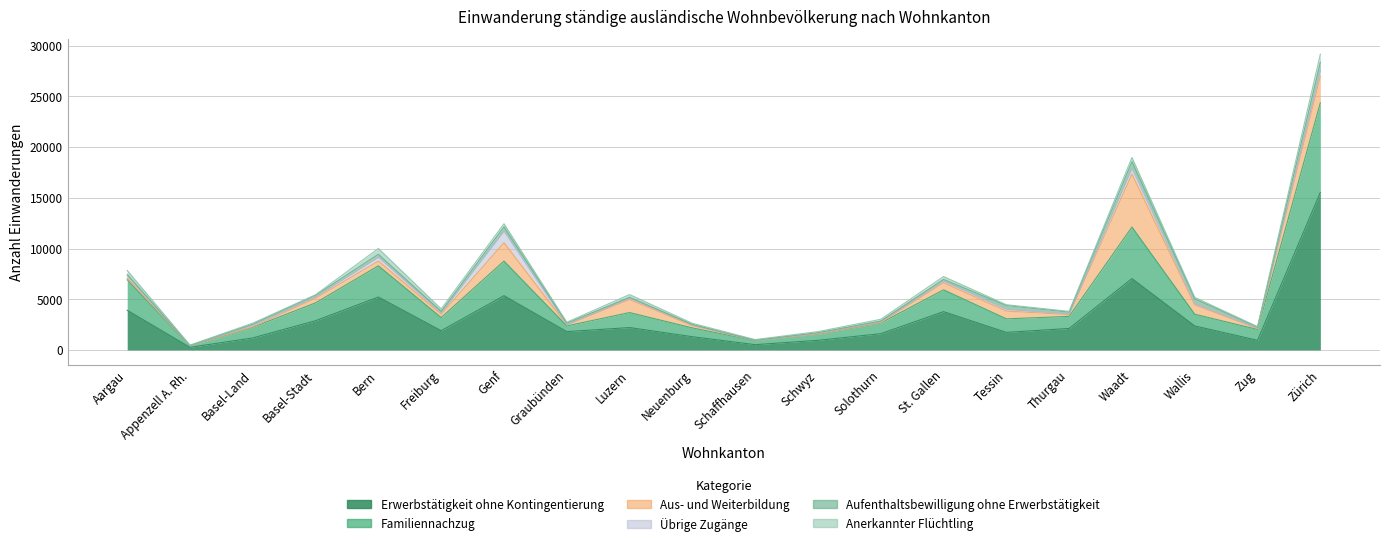

What are all the series names shown in the legend?

Erwerbstätigkeit ohne Kontingentierung, Familiennachzug, Aus- und Weiterbildung, Übrige Zugänge, Aufenthaltsbewilligung ohne Erwerbstätigkeit, Anerkannter Flüchtling